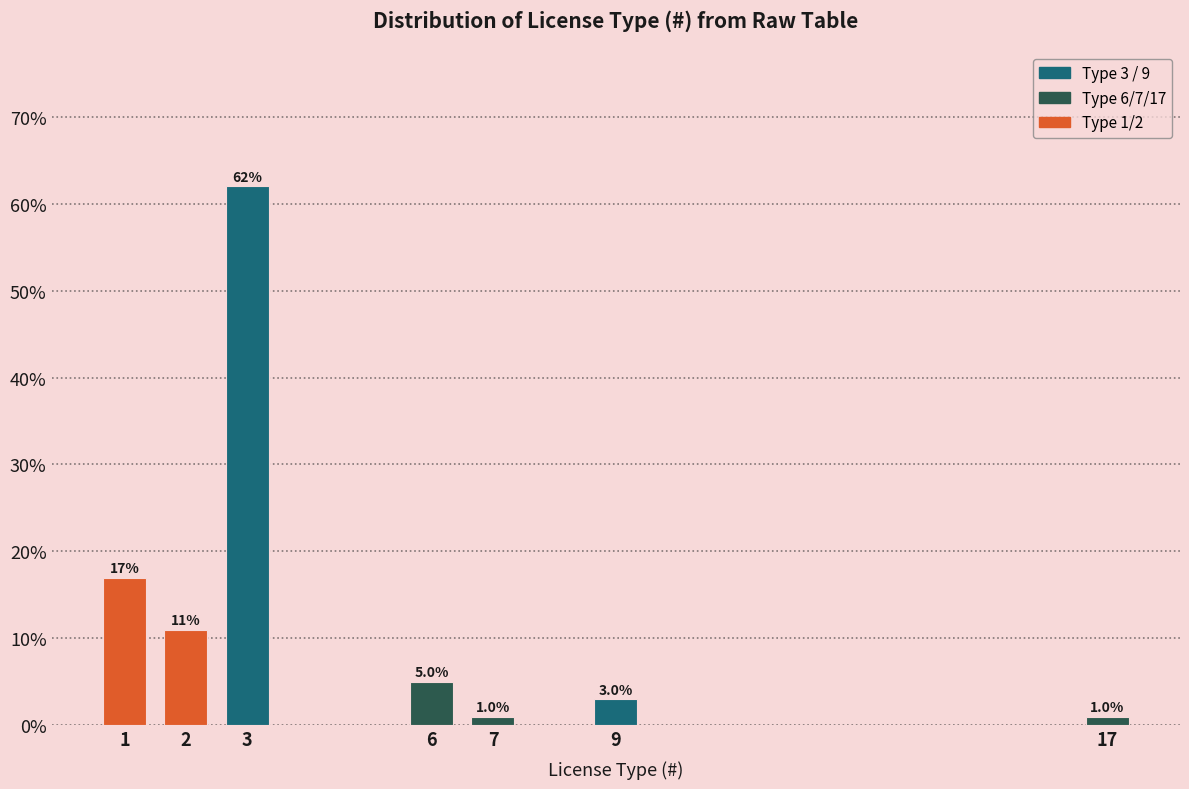

Reading left to right, list all the values displayed in this chart.

1=17	2=11	3=62	6=5	7=1	9=3	17=1